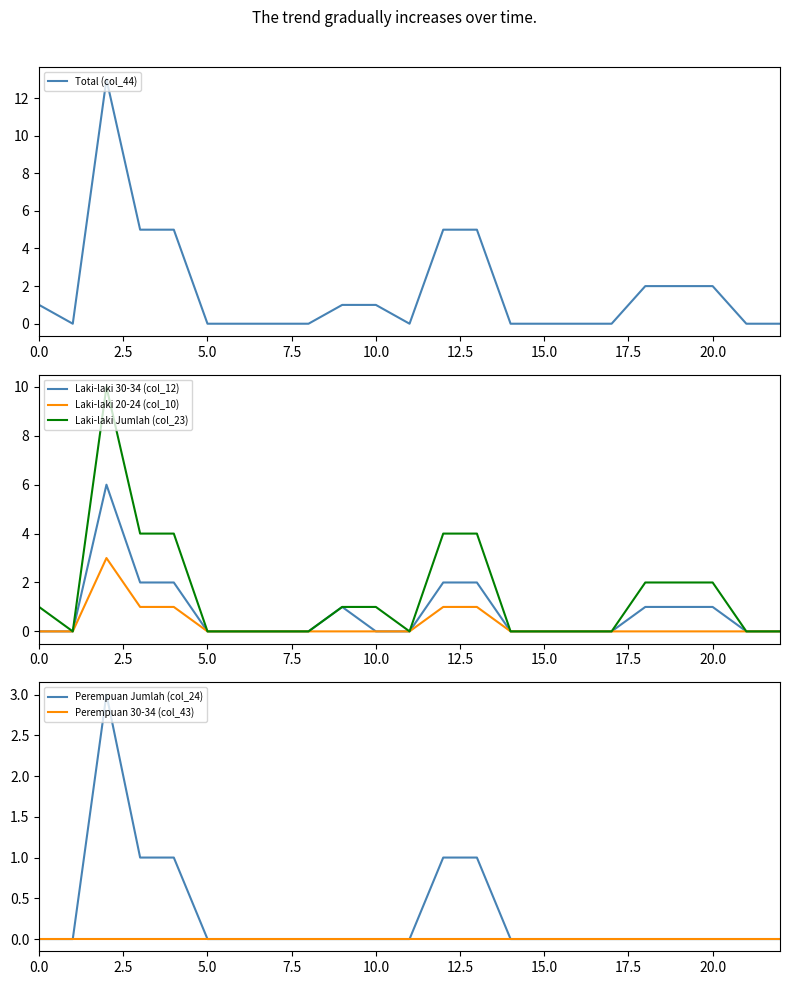

What are all the series names shown in the legend?

Total (col_44), Laki-laki 30-34 (col_12), Laki-laki 20-24 (col_10), Laki-laki Jumlah (col_23), Perempuan Jumlah (col_24), Perempuan 30-34 (col_43)